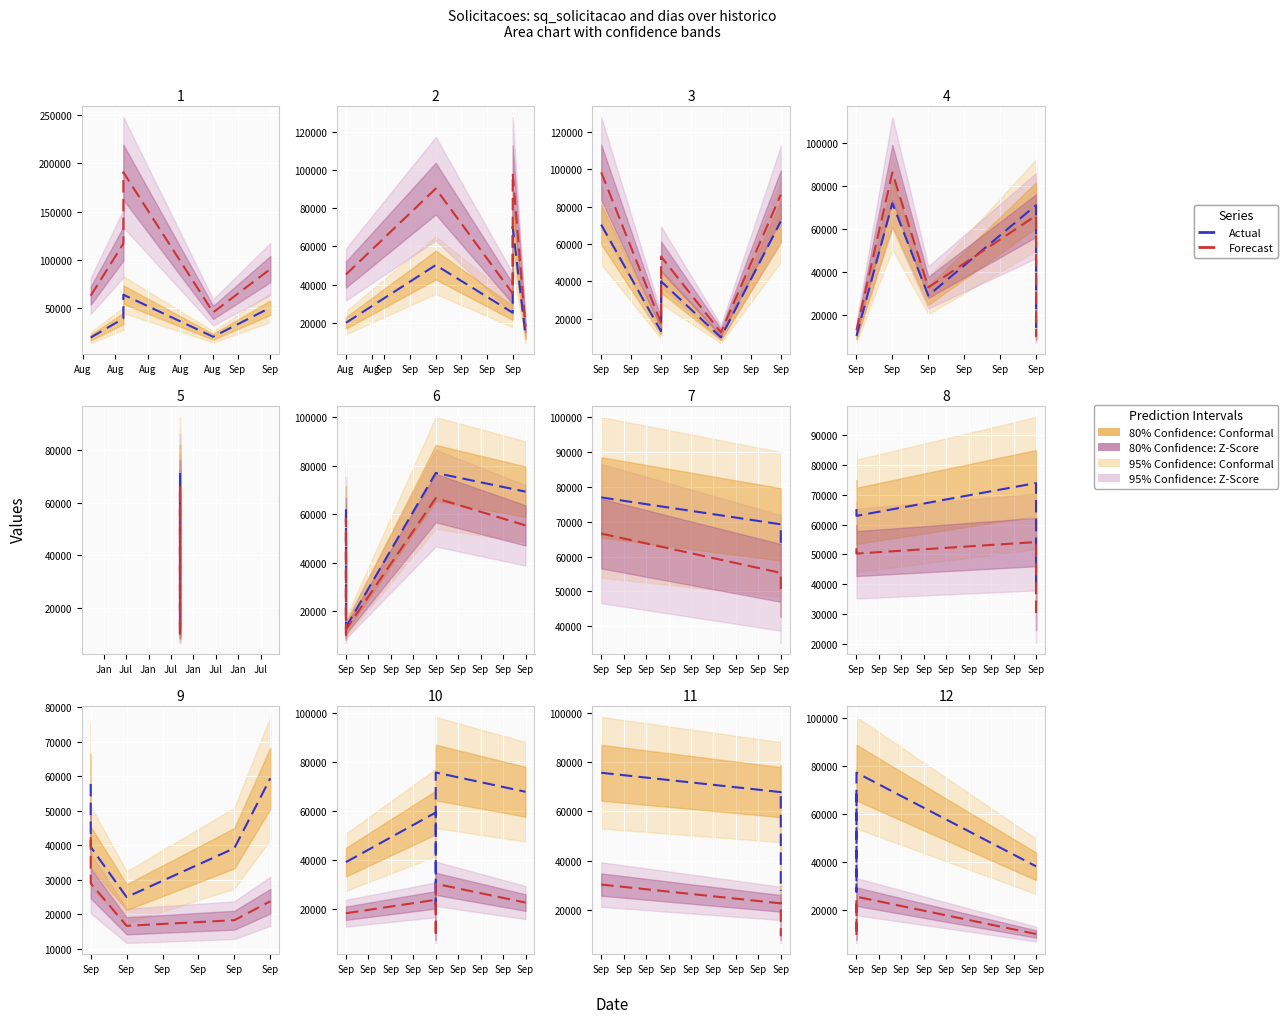

Count the Actual values in the range 38302 to 68443.

3